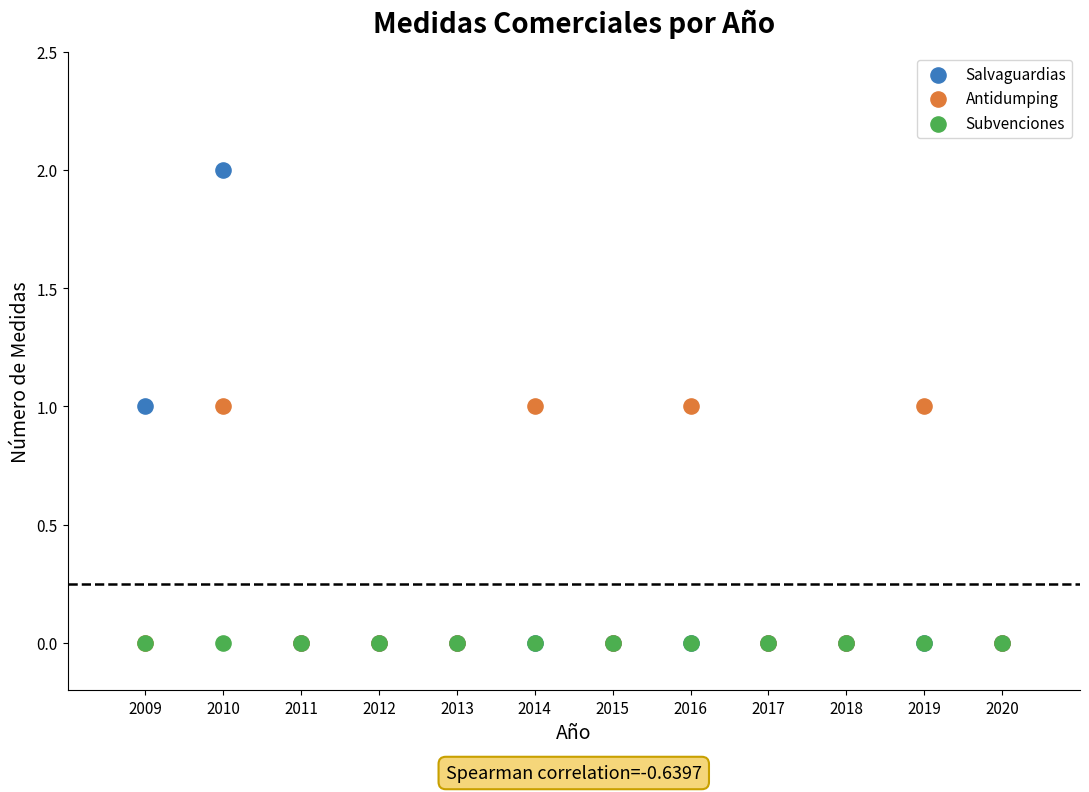

Which series reaches the maximum Y coordinate?

Salvaguardias